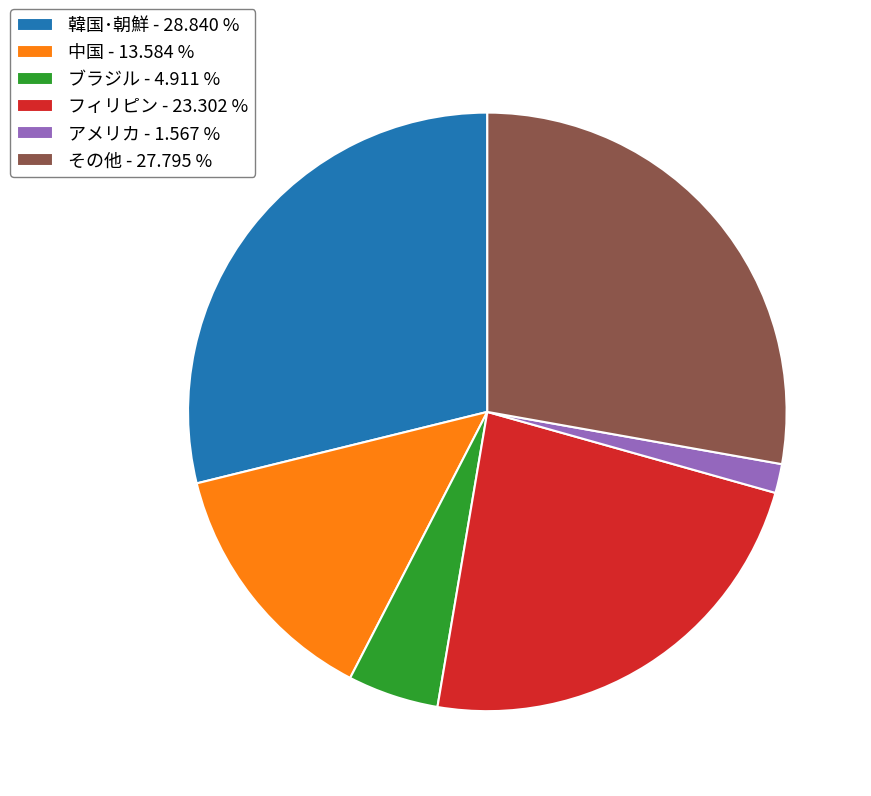

True or false: 中国 accounts for 20% of the total.

False